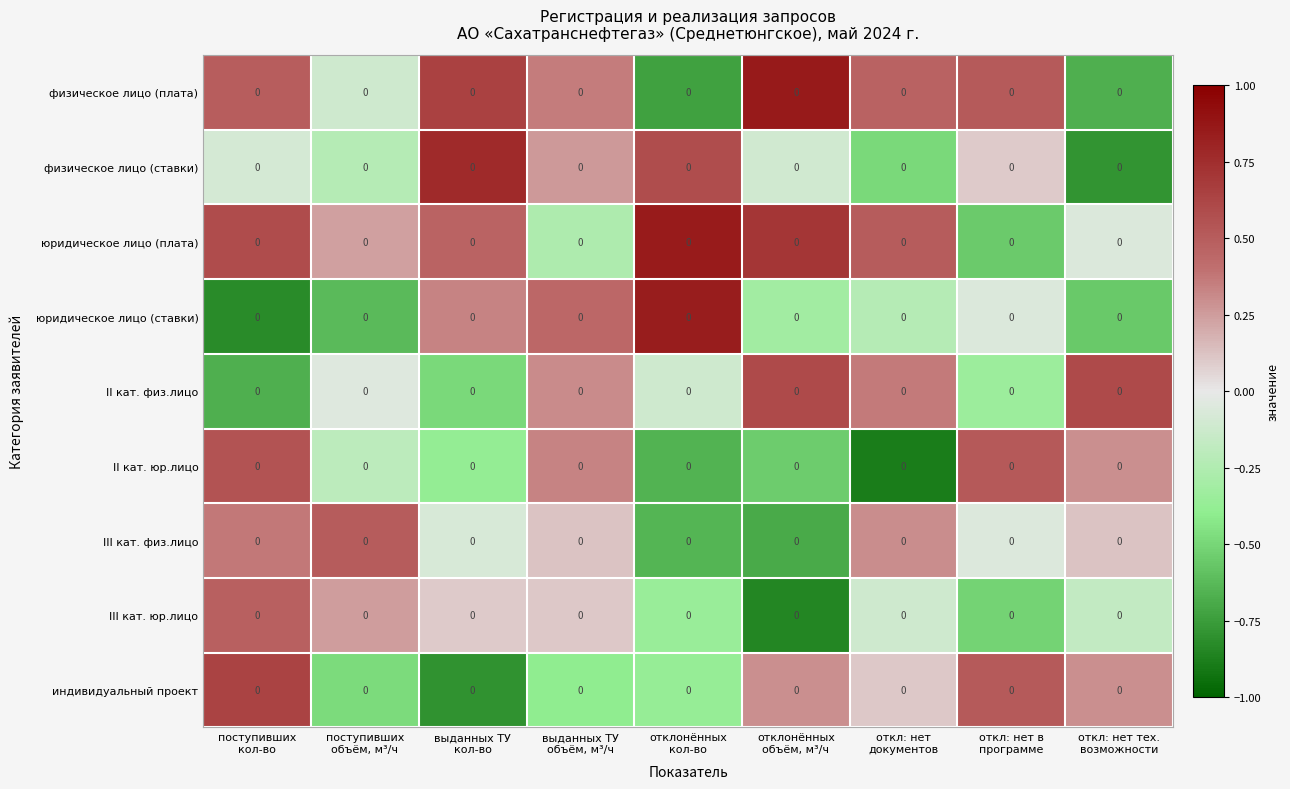

Reading left to right, list all the values displayed in this chart.

физическое лицо (плата): поступивших
кол-во=0.0	поступивших
объём, м³/ч=0.0	выданных ТУ
кол-во=0.0	выданных ТУ
объём, м³/ч=0.0	отклонённых
кол-во=0.0	отклонённых
объём, м³/ч=0.0	откл: нет
документов=0.0	откл: нет в
программе=0.0	откл: нет тех.
возможности=0.0
физическое лицо (ставки): поступивших
кол-во=0.0	поступивших
объём, м³/ч=0.0	выданных ТУ
кол-во=0.0	выданных ТУ
объём, м³/ч=0.0	отклонённых
кол-во=0.0	отклонённых
объём, м³/ч=0.0	откл: нет
документов=0.0	откл: нет в
программе=0.0	откл: нет тех.
возможности=0.0
юридическое лицо (плата): поступивших
кол-во=0.0	поступивших
объём, м³/ч=0.0	выданных ТУ
кол-во=0.0	выданных ТУ
объём, м³/ч=0.0	отклонённых
кол-во=0.0	отклонённых
объём, м³/ч=0.0	откл: нет
документов=0.0	откл: нет в
программе=0.0	откл: нет тех.
возможности=0.0
юридическое лицо (ставки): поступивших
кол-во=0.0	поступивших
объём, м³/ч=0.0	выданных ТУ
кол-во=0.0	выданных ТУ
объём, м³/ч=0.0	отклонённых
кол-во=0.0	отклонённых
объём, м³/ч=0.0	откл: нет
документов=0.0	откл: нет в
программе=0.0	откл: нет тех.
возможности=0.0
II кат. физ.лицо: поступивших
кол-во=0.0	поступивших
объём, м³/ч=0.0	выданных ТУ
кол-во=0.0	выданных ТУ
объём, м³/ч=0.0	отклонённых
кол-во=0.0	отклонённых
объём, м³/ч=0.0	откл: нет
документов=0.0	откл: нет в
программе=0.0	откл: нет тех.
возможности=0.0
II кат. юр.лицо: поступивших
кол-во=0.0	поступивших
объём, м³/ч=0.0	выданных ТУ
кол-во=0.0	выданных ТУ
объём, м³/ч=0.0	отклонённых
кол-во=0.0	отклонённых
объём, м³/ч=0.0	откл: нет
документов=0.0	откл: нет в
программе=0.0	откл: нет тех.
возможности=0.0
III кат. физ.лицо: поступивших
кол-во=0.0	поступивших
объём, м³/ч=0.0	выданных ТУ
кол-во=0.0	выданных ТУ
объём, м³/ч=0.0	отклонённых
кол-во=0.0	отклонённых
объём, м³/ч=0.0	откл: нет
документов=0.0	откл: нет в
программе=0.0	откл: нет тех.
возможности=0.0
III кат. юр.лицо: поступивших
кол-во=0.0	поступивших
объём, м³/ч=0.0	выданных ТУ
кол-во=0.0	выданных ТУ
объём, м³/ч=0.0	отклонённых
кол-во=0.0	отклонённых
объём, м³/ч=0.0	откл: нет
документов=0.0	откл: нет в
программе=0.0	откл: нет тех.
возможности=0.0
индивидуальный проект: поступивших
кол-во=0.0	поступивших
объём, м³/ч=0.0	выданных ТУ
кол-во=0.0	выданных ТУ
объём, м³/ч=0.0	отклонённых
кол-во=0.0	отклонённых
объём, м³/ч=0.0	откл: нет
документов=0.0	откл: нет в
программе=0.0	откл: нет тех.
возможности=0.0